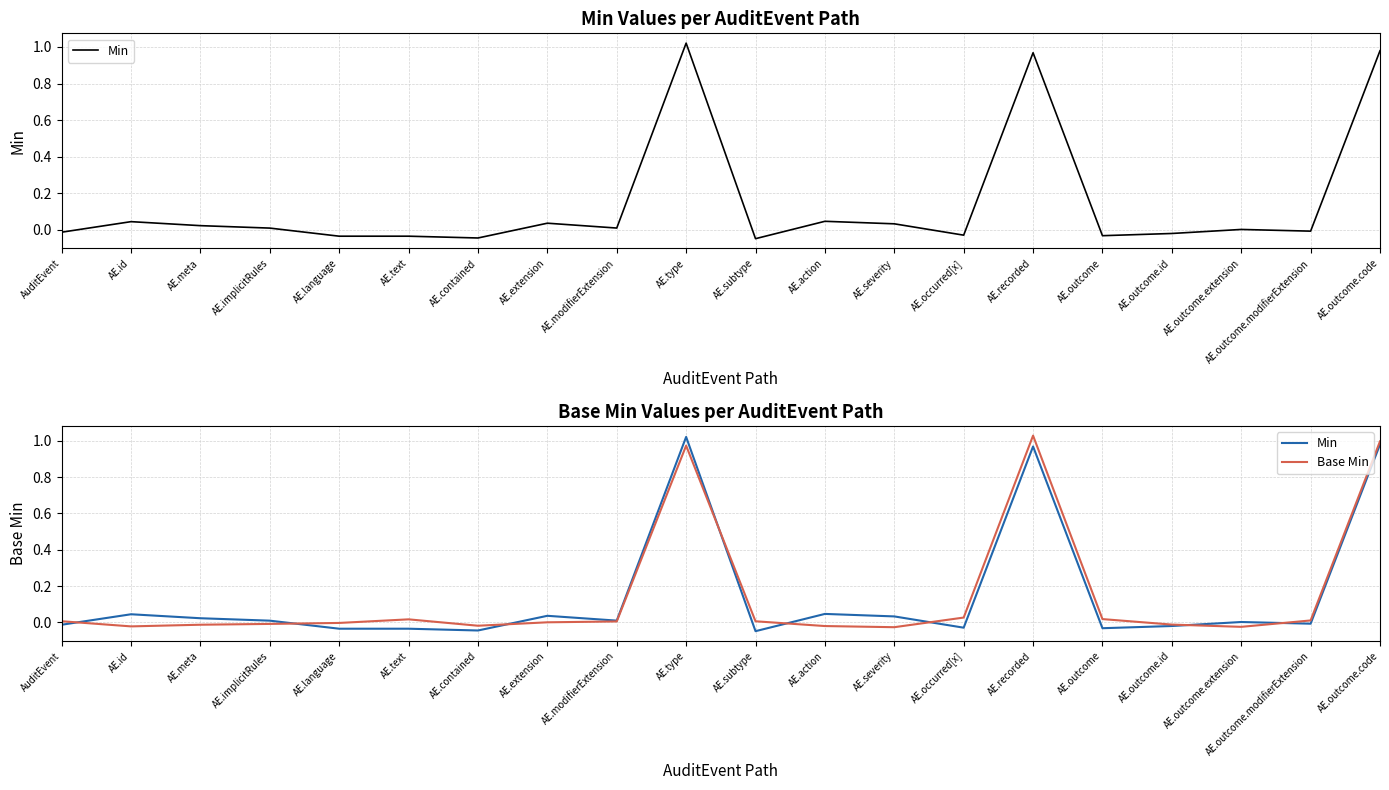

Reading left to right, list all the values displayed in this chart.

Min: -0.0	0.0	0.0	0.0	-0.0	-0.0	-0.0	0.0	0.0	1.0	-0.0	0.0	0.0	-0.0	1.0	-0.0	-0.0	0.0	-0.0	1.0
Base Min: 0.0	-0.0	-0.0	-0.0	-0.0	0.0	-0.0	0.0	0.0	1.0	0.0	-0.0	-0.0	0.0	1.0	0.0	-0.0	-0.0	0.0	1.0